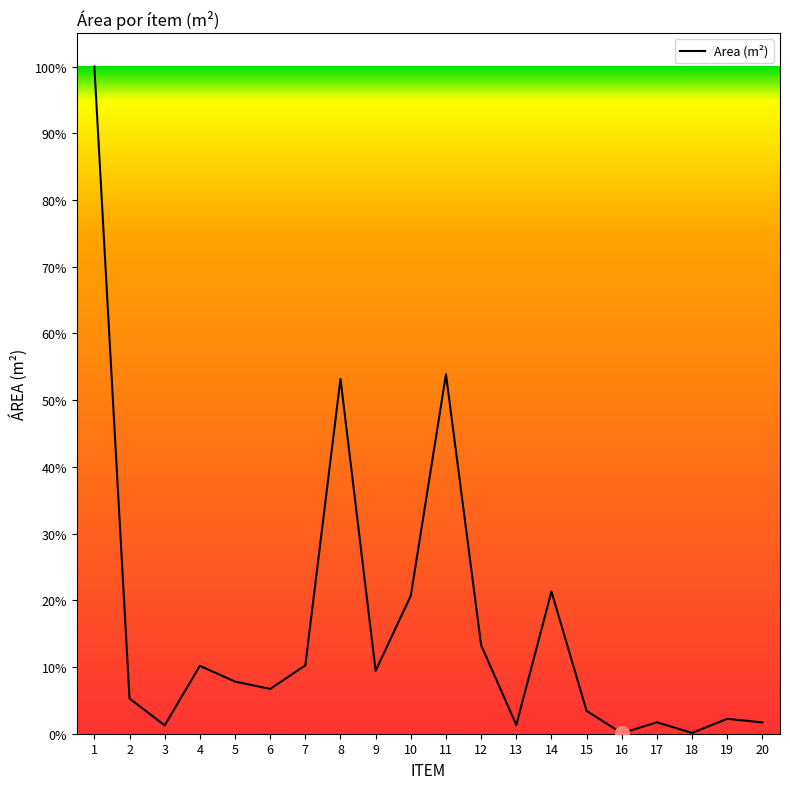

Is this an area chart (filled region under the line)?

No